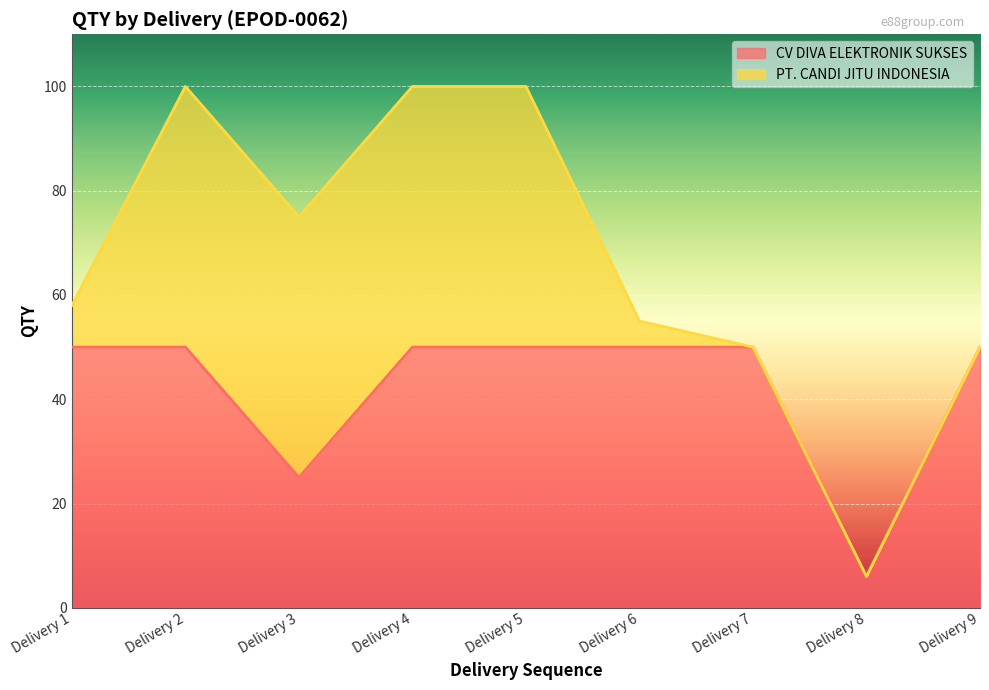

Which category has the lowest value in the CV DIVA ELEKTRONIK SUKSES series?

Delivery 8